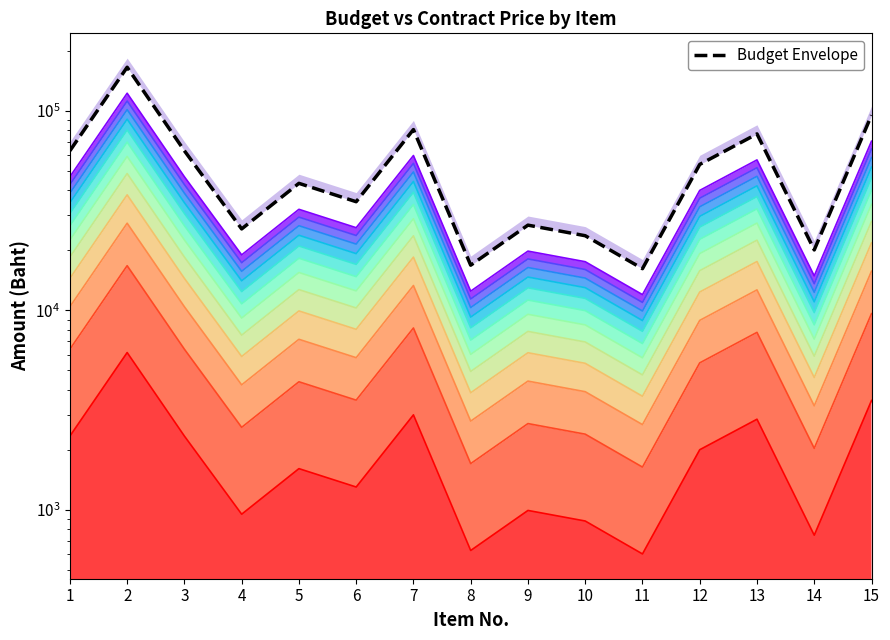

Does the chart display data point markers on the line(s)?

No